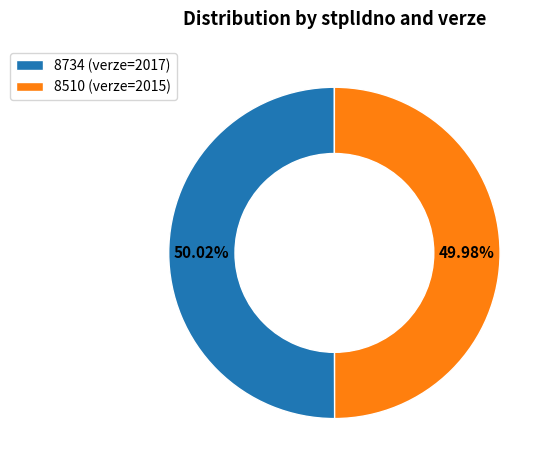

What portion of the pie excludes 8734?

50.0%